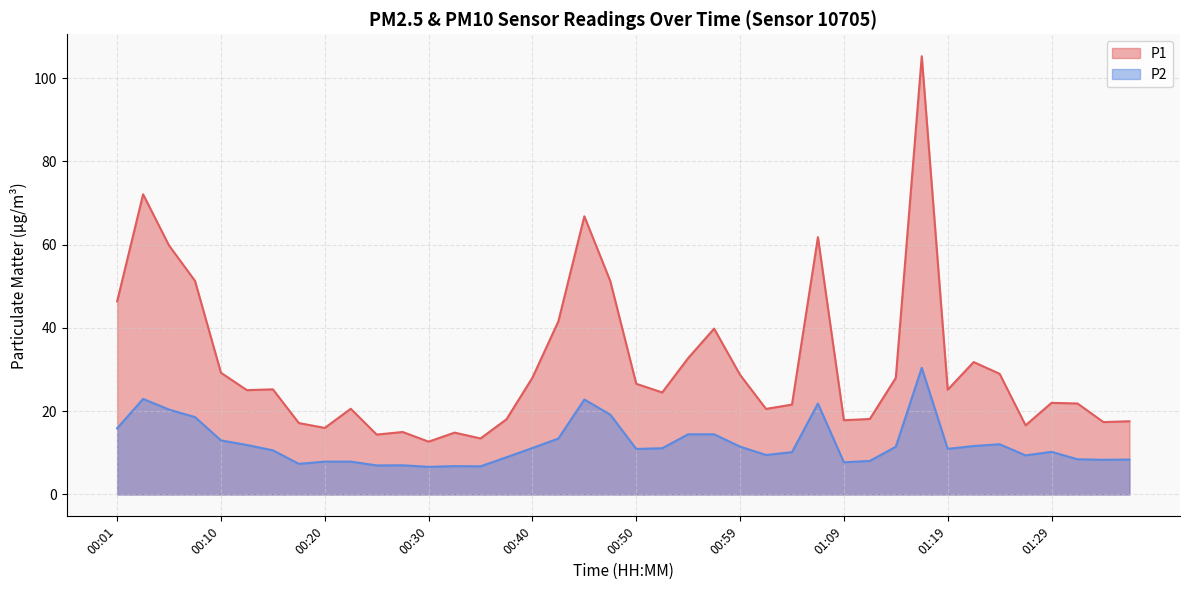

The P1 series shows 41.6 at 00:42. True or false?

True